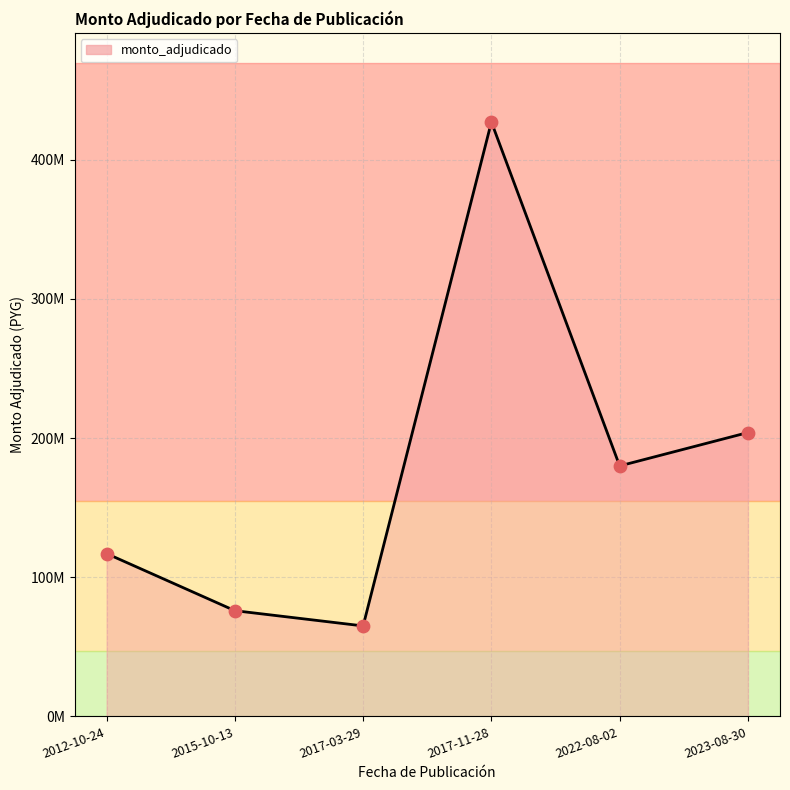

What is the change in value from 2017-03-29 to 2023-08-30?

+139000000